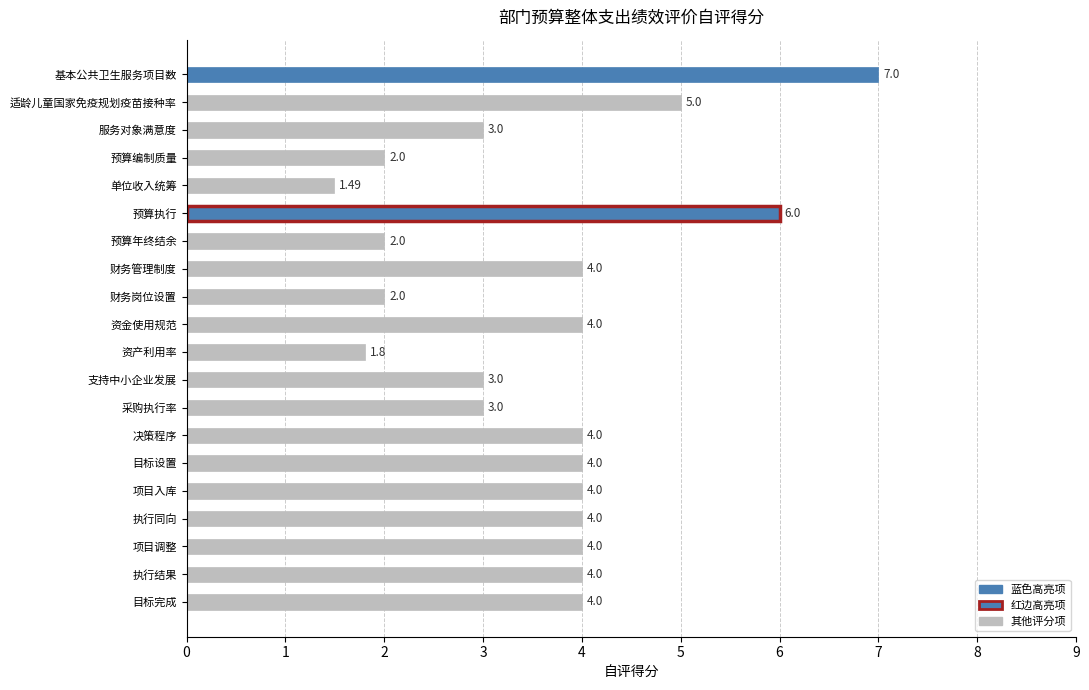

What is the difference between the maximum and minimum values?

5.5